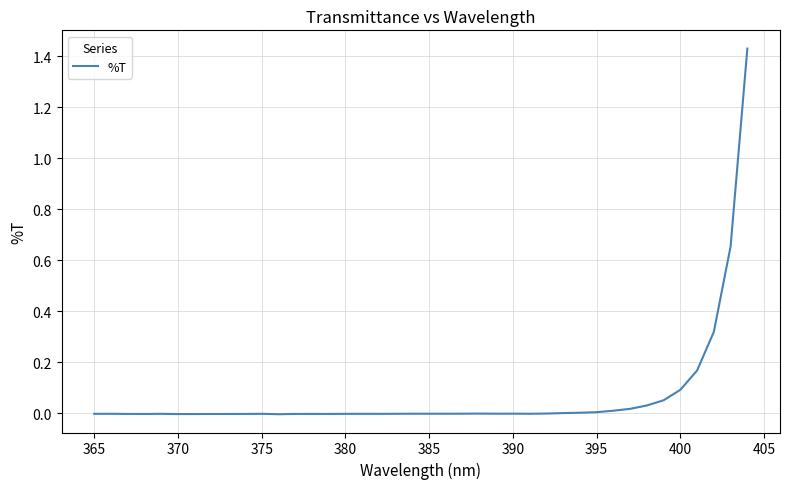

What is the maximum value shown in the chart?

1.4